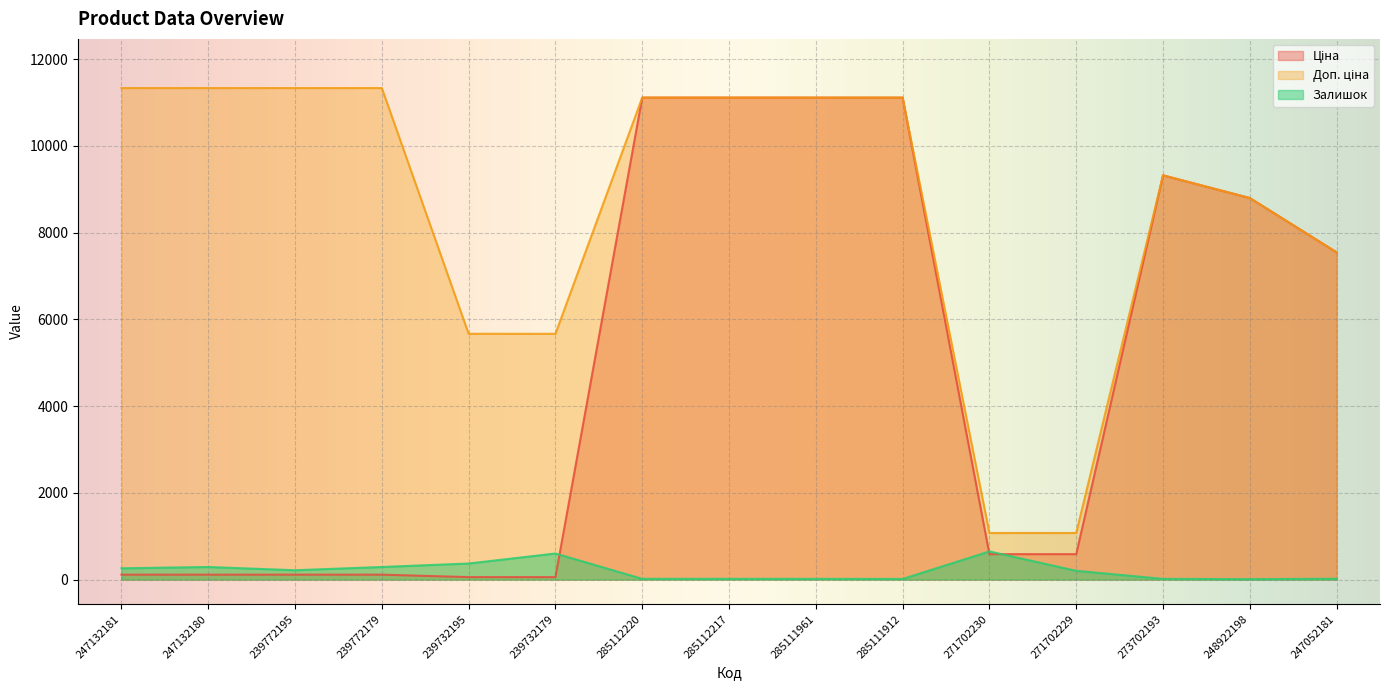

What position from the right is 247132181?

15